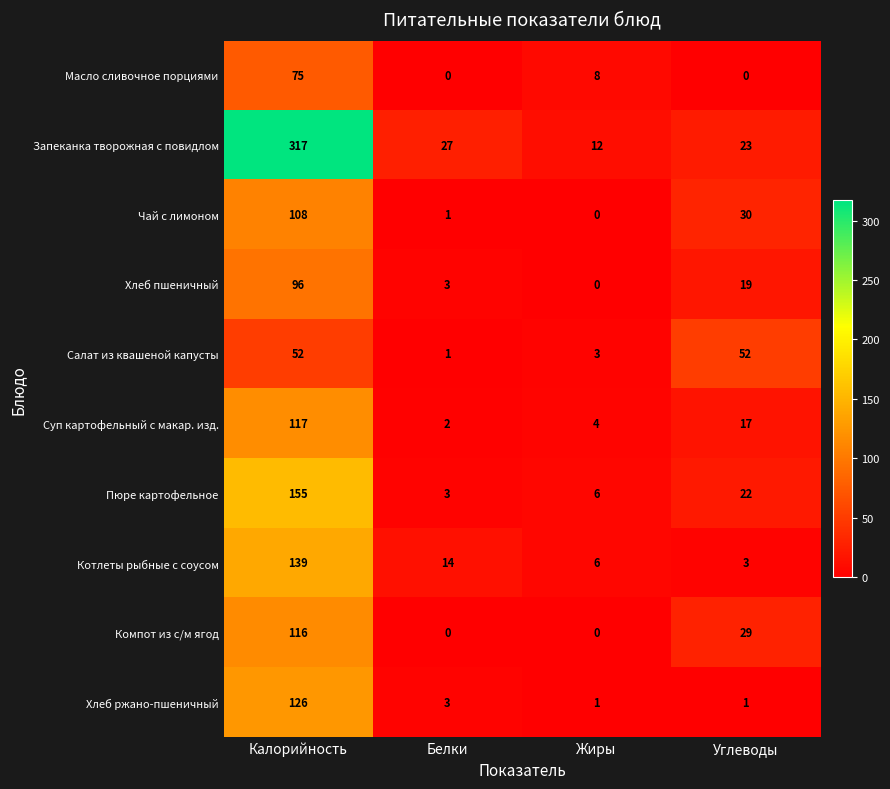

What is the difference between the highest and lowest values at Углеводы?

52